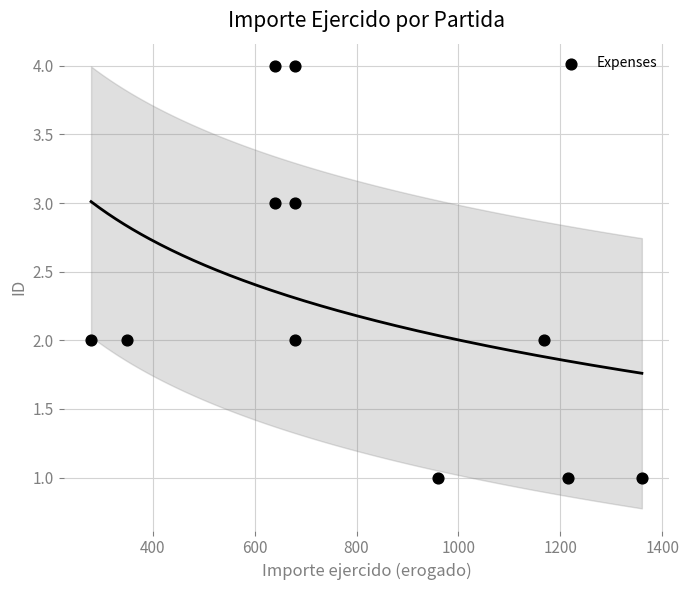

What is the range of Y values (max minus min)?

3